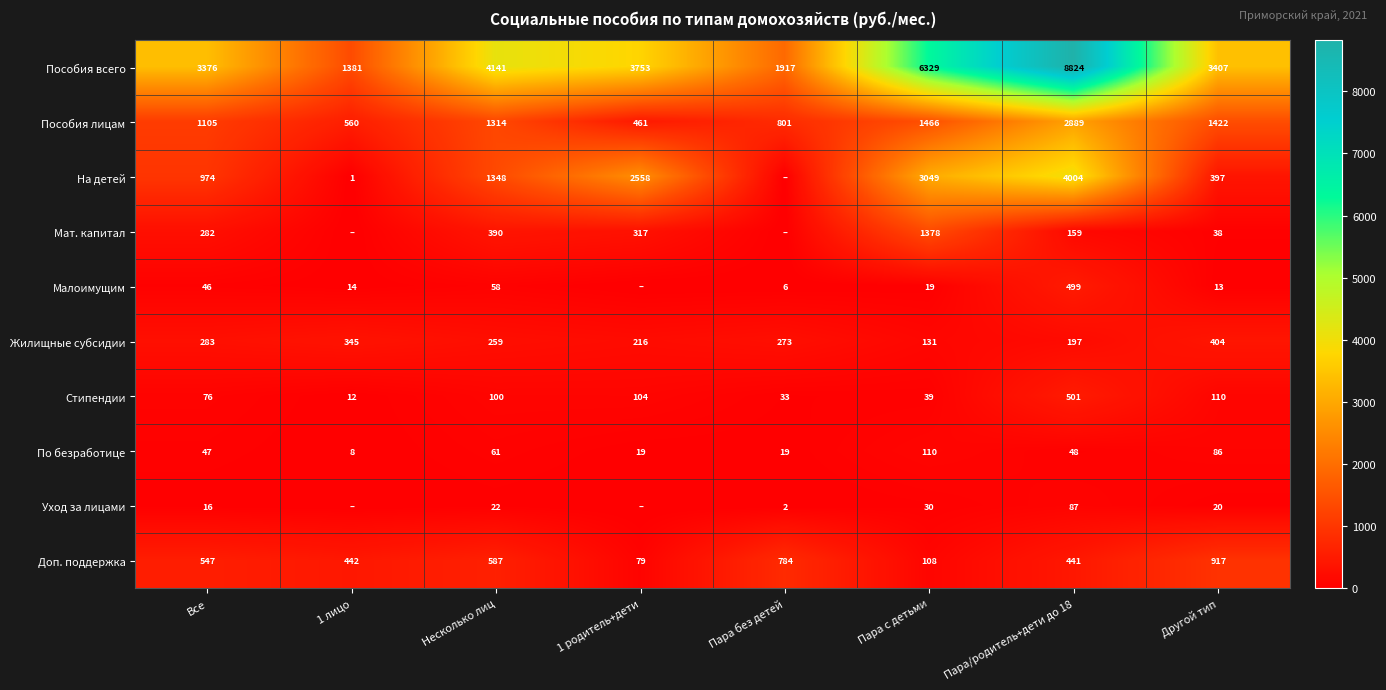

At which label does Пособия всего reach its minimum?

1 лицо